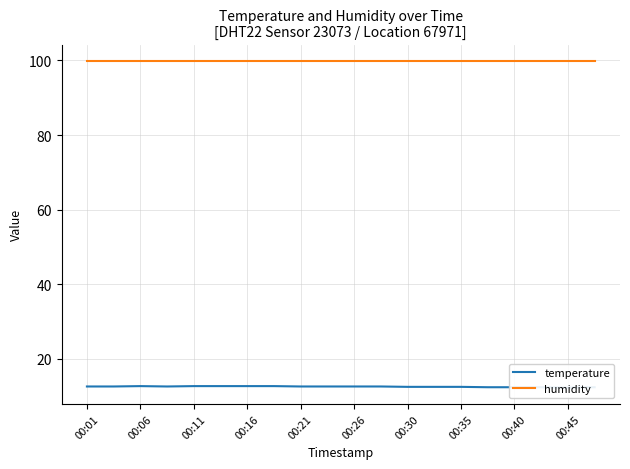

How many interior local valleys does the temperature series have?

2